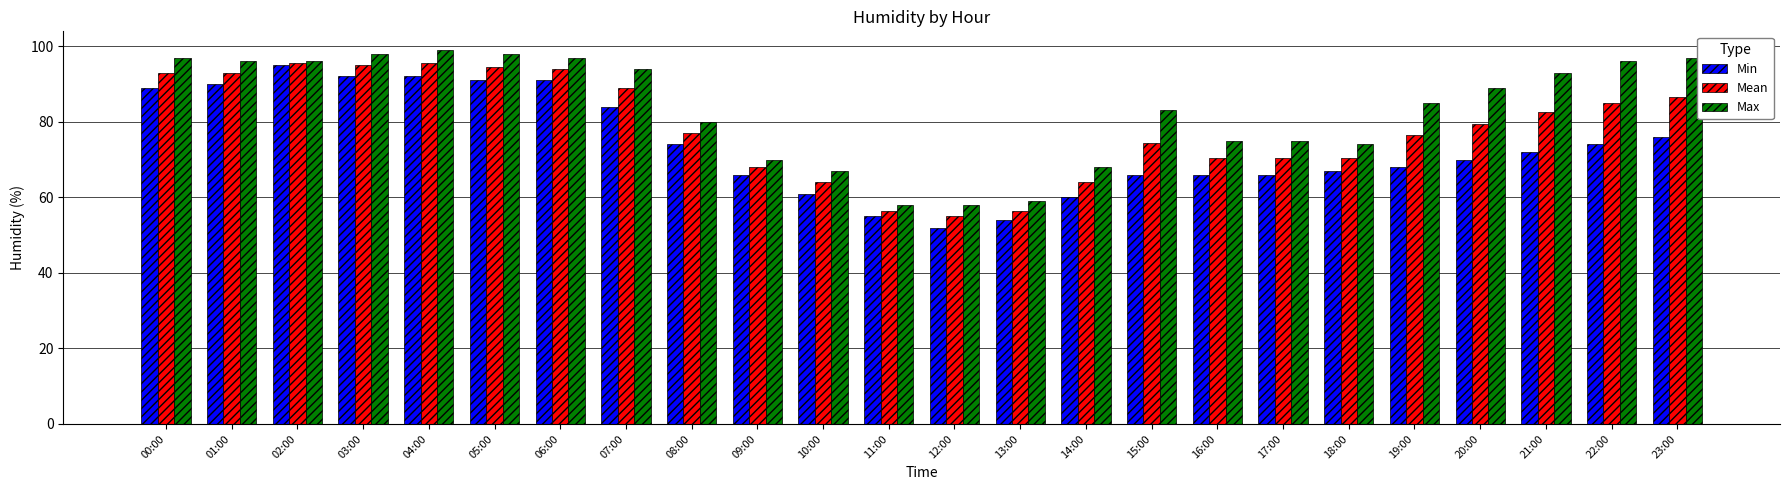

How many groups of bars are there?

24